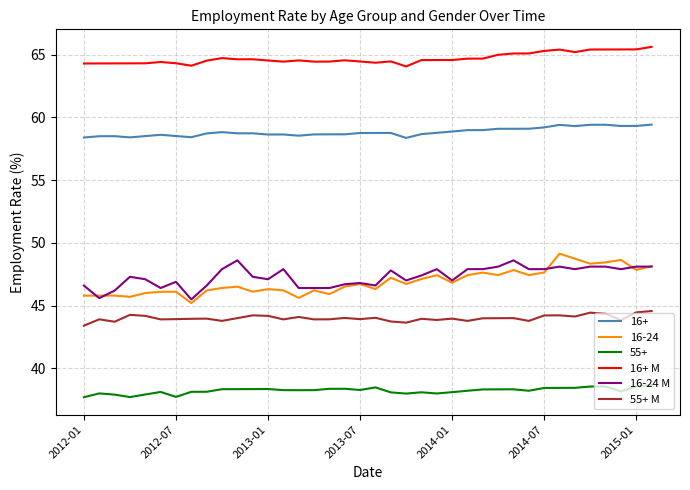

What is the smallest value displayed?

37.7